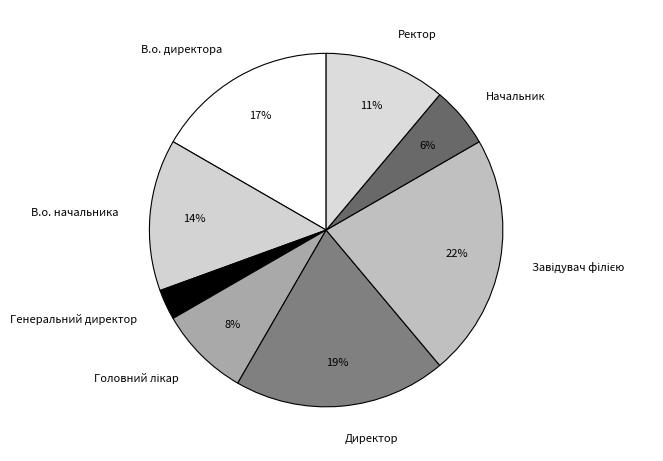

How many segments does this pie chart have?

8